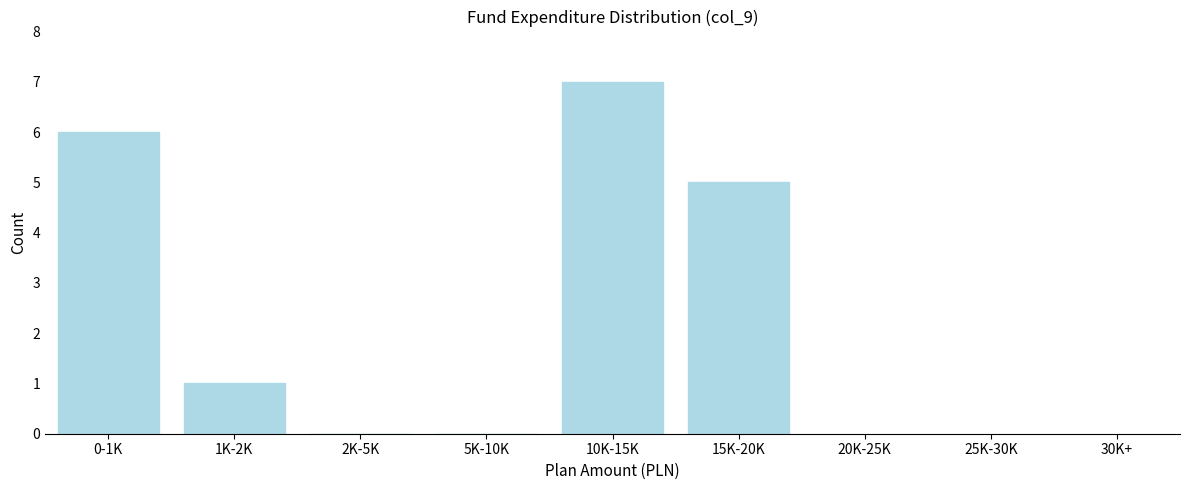

Reading left to right, transcribe all the data shown in this chart.

0-1K=6	1K-2K=1	2K-5K=0	5K-10K=0	10K-15K=7	15K-20K=5